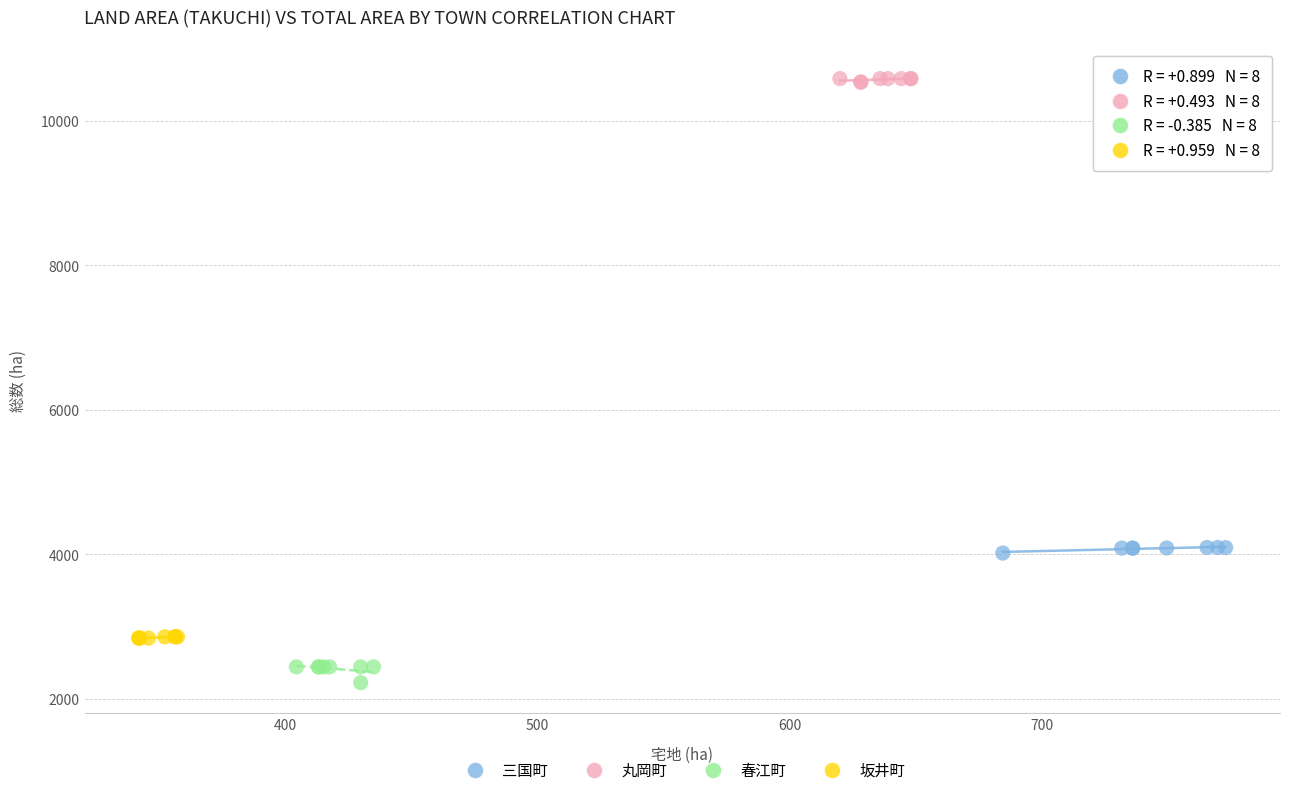

Which series contains the lowest Y value?

春江町